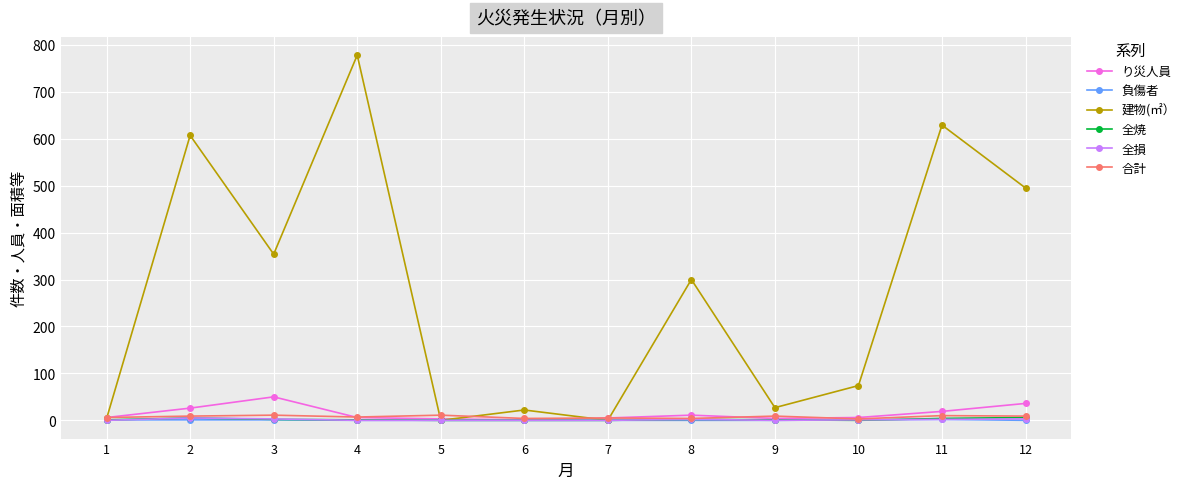

True or false: 合計 has more than 0 interior local peaks.

True